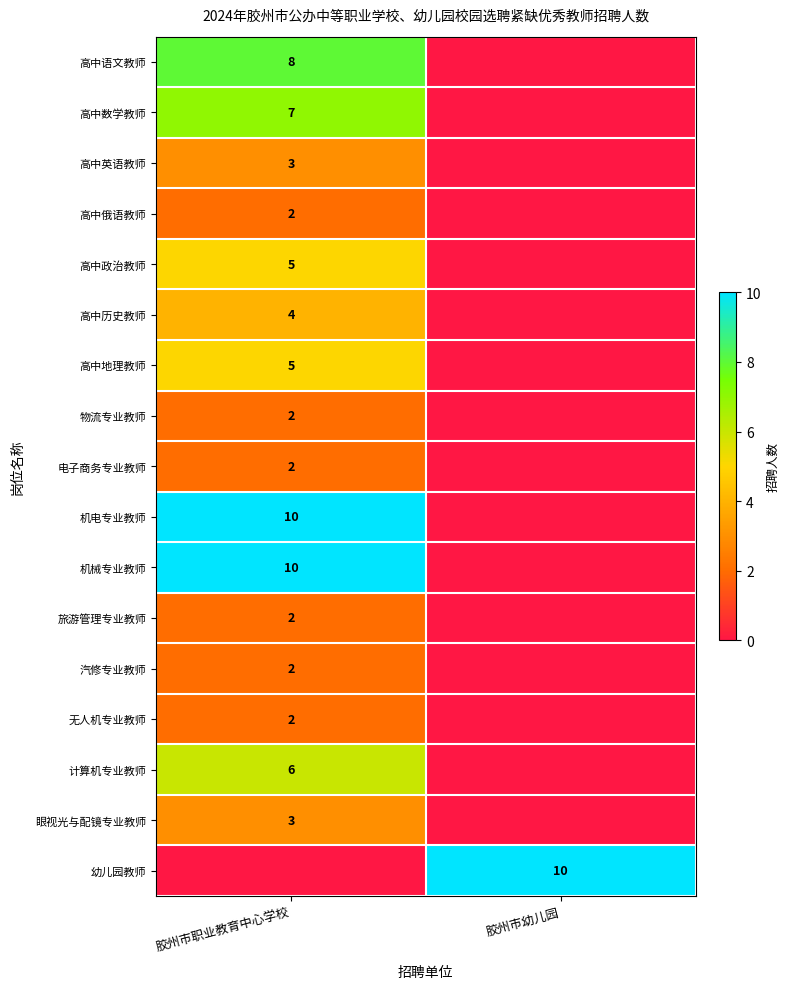

Is it true that 高中数学教师 equals 7 at 胶州市职业教育中心学校?

True